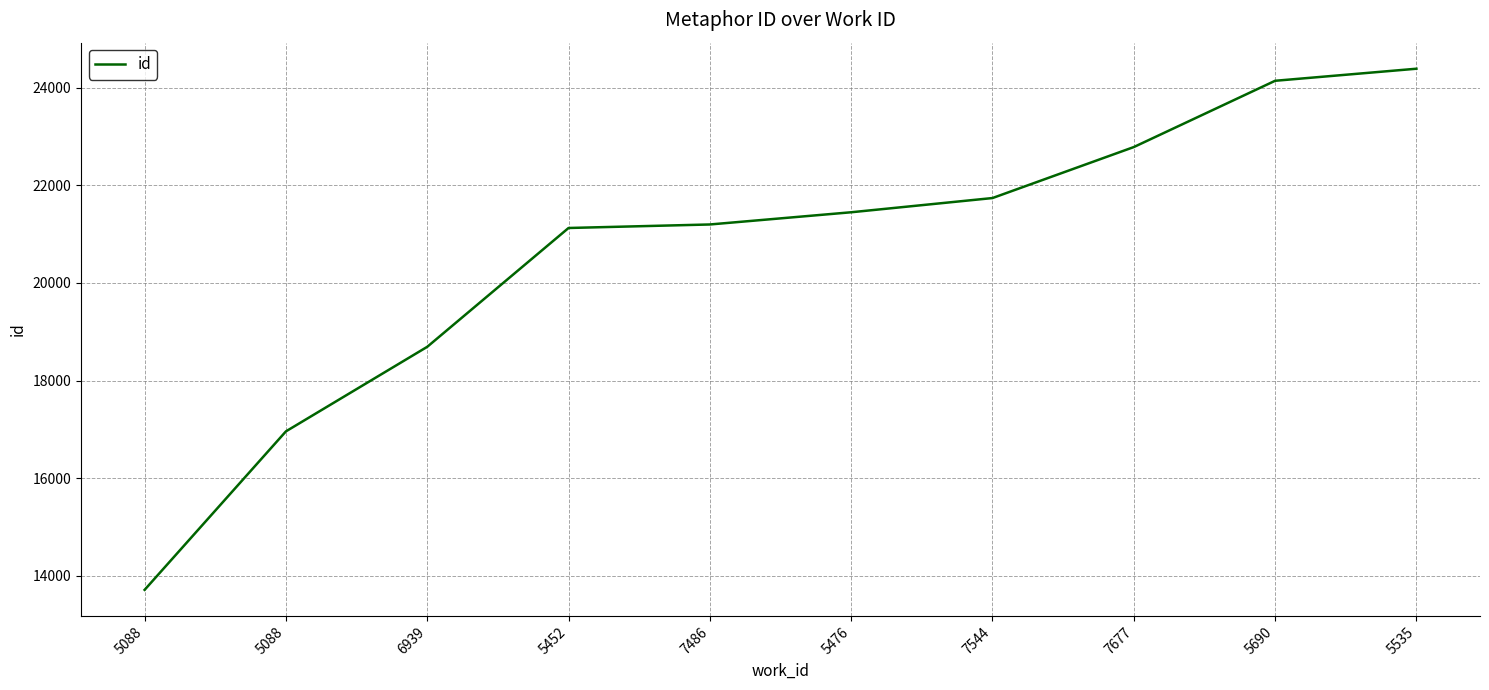

How many lines are shown in the chart?

1